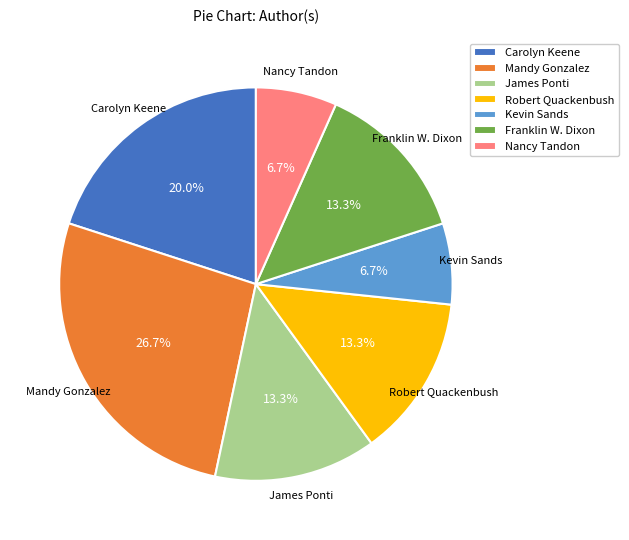

Does Franklin W. Dixon account for over 50% of the chart?

No